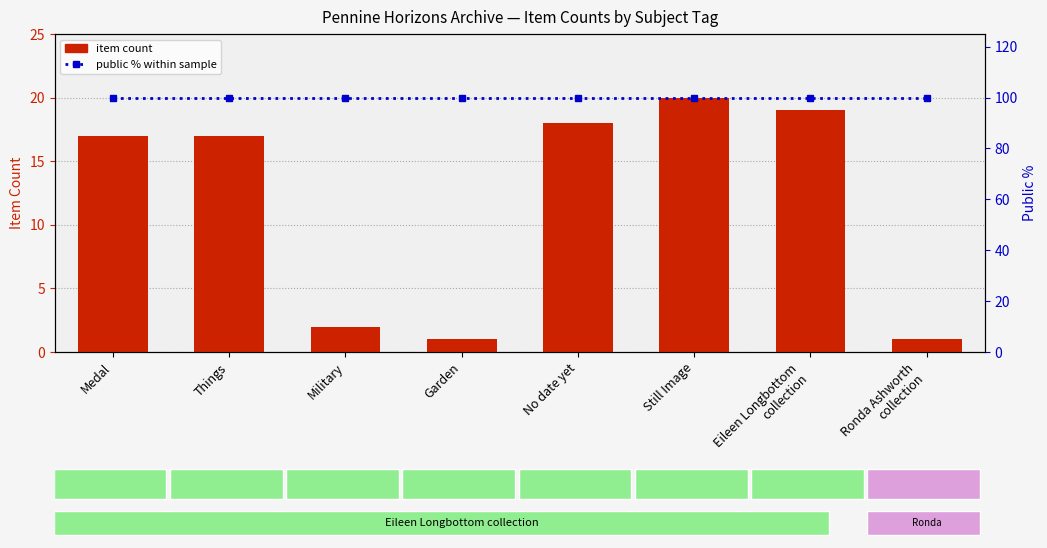

Is the value of Public % at Medal greater than the value of Item Count at Things?

Yes